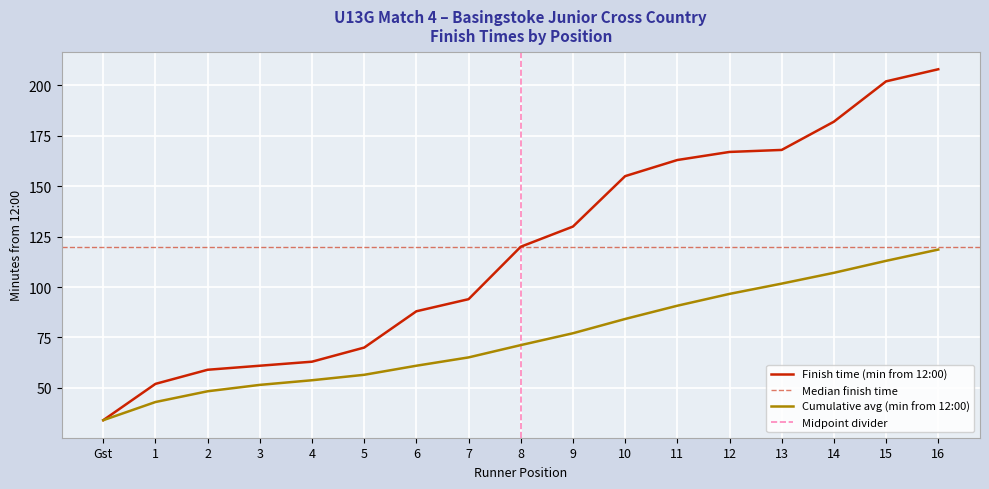

What is the difference between the values at 11 and Gst?

56.8